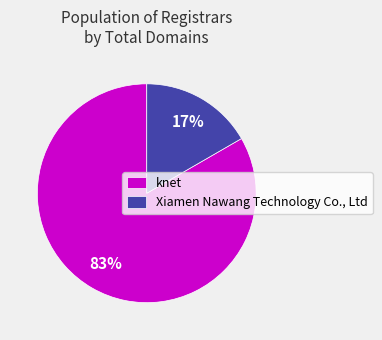

Between knet and Xiamen Nawang Technology Co., Ltd, which is larger?

knet